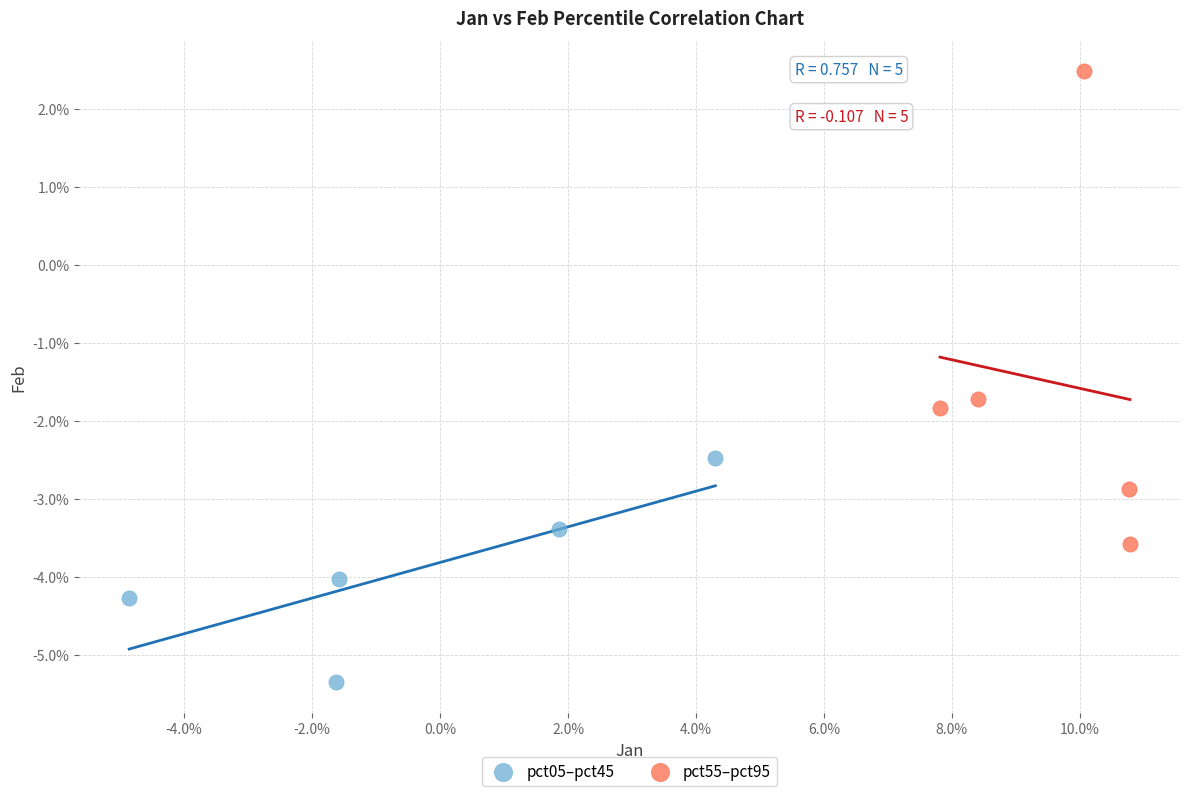

Which series has the largest Y range (max minus min)?

pct55–pct95